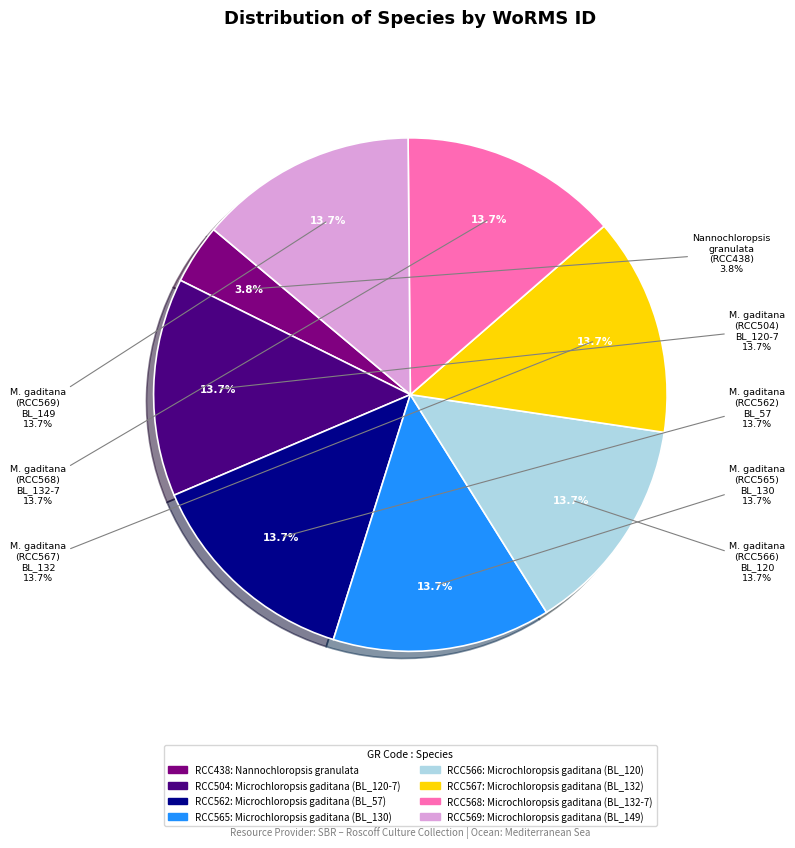

The Microchloropsis gaditana (BL_57) slice represents 14% of the pie. True or false?

True